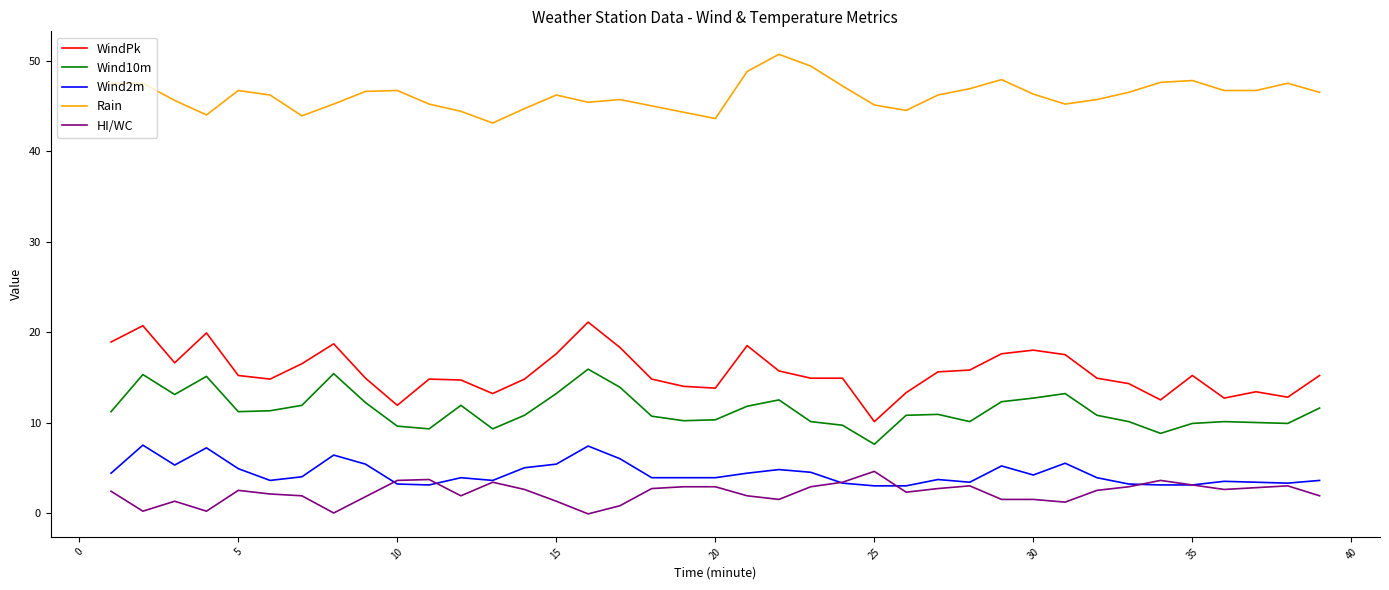

Which series has the largest total across all categories?

Rain